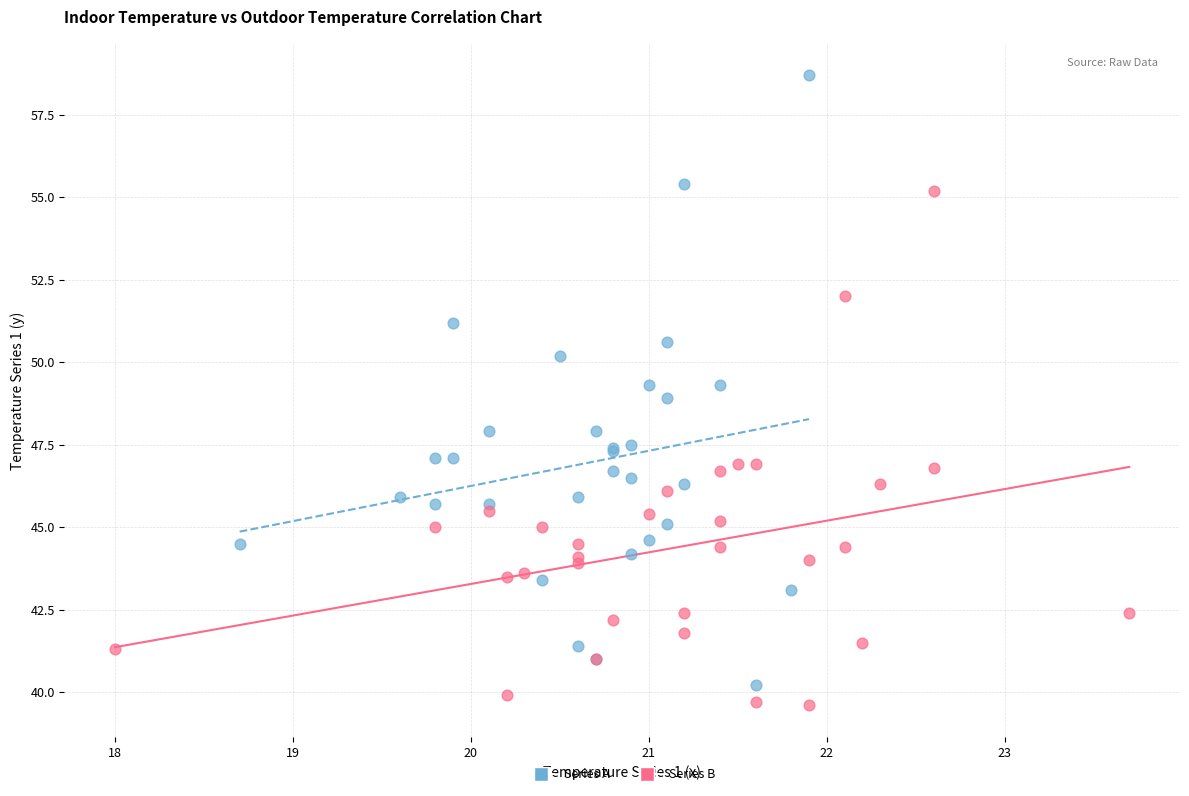

Which series reaches the maximum Y coordinate?

Series A